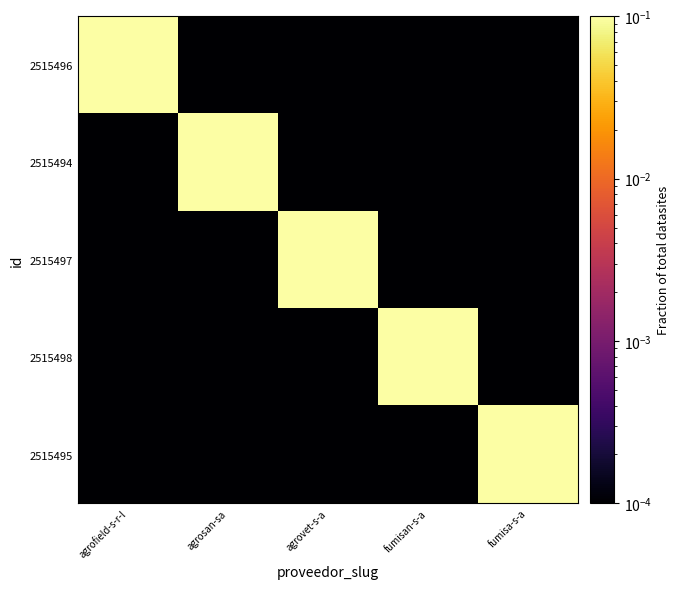

How many distinct data groups are displayed?

5